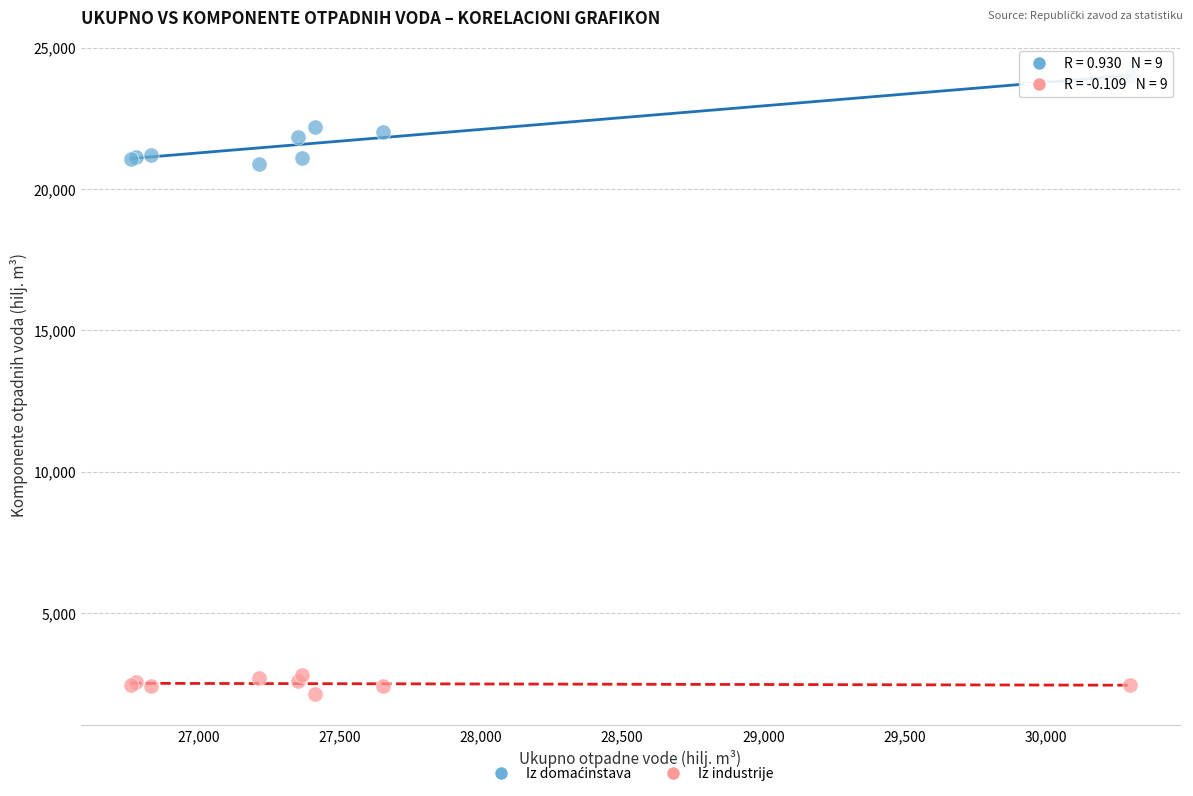

Which series reaches the minimum Y coordinate?

Iz industrije